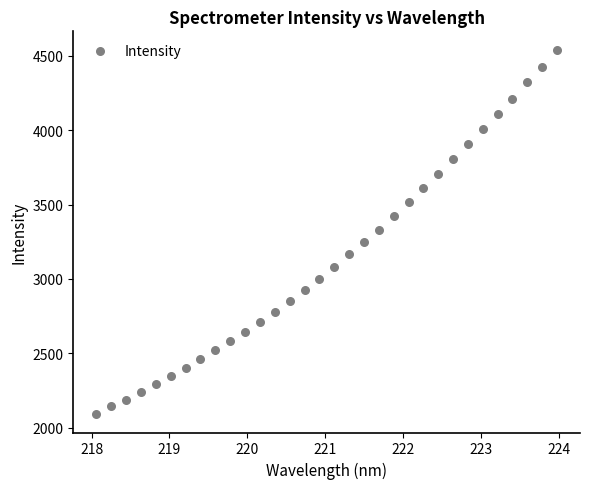

What is the range of Y values (max minus min)?

2451.9